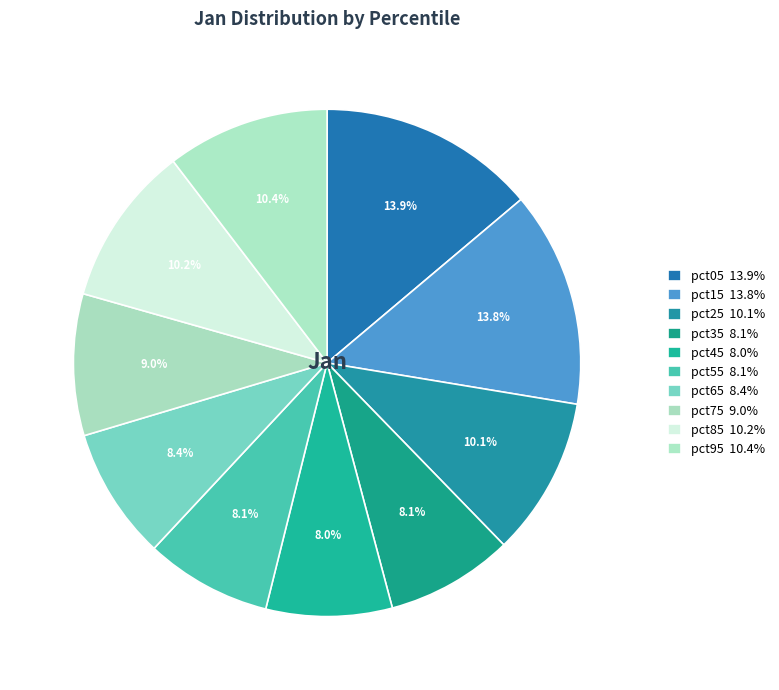

Between pct25 and pct65, which is larger?

pct25